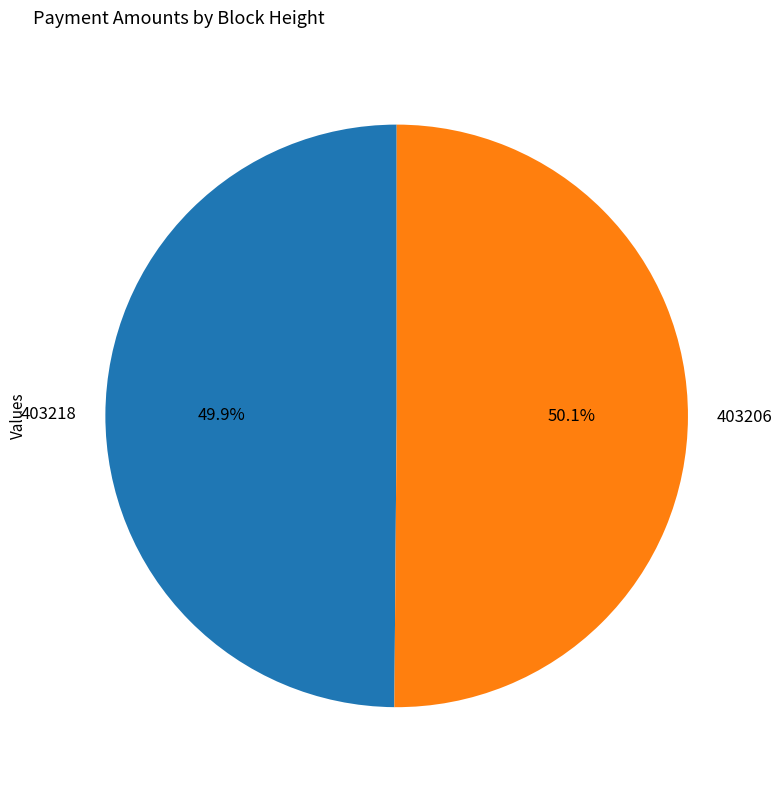

How many slices are in this pie chart?

2